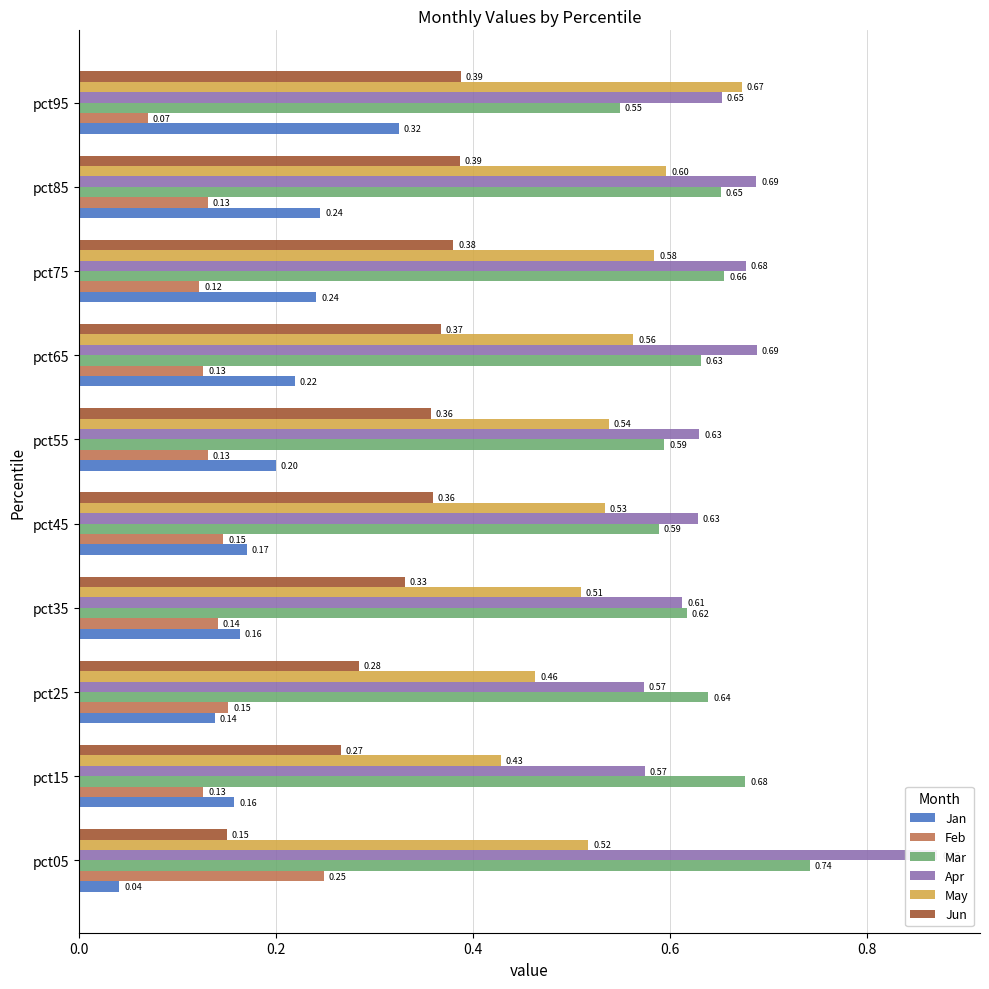

Which series has the largest total across all categories?

Apr